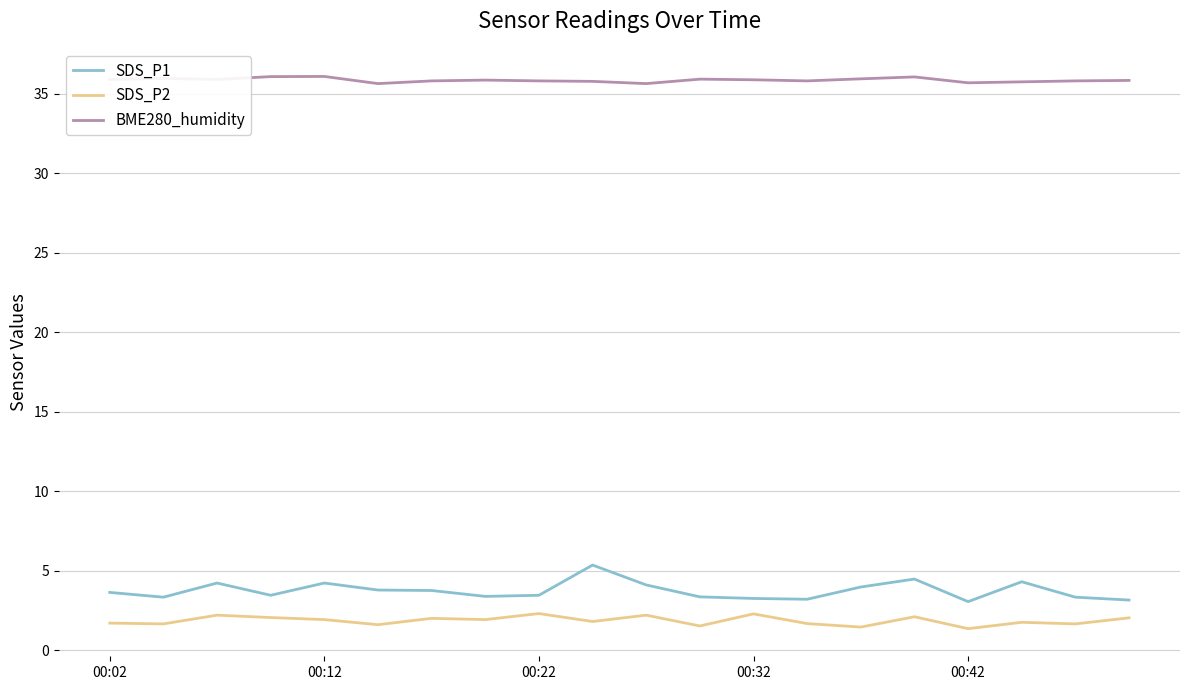

What are all the series names shown in the legend?

SDS_P1, SDS_P2, BME280_humidity